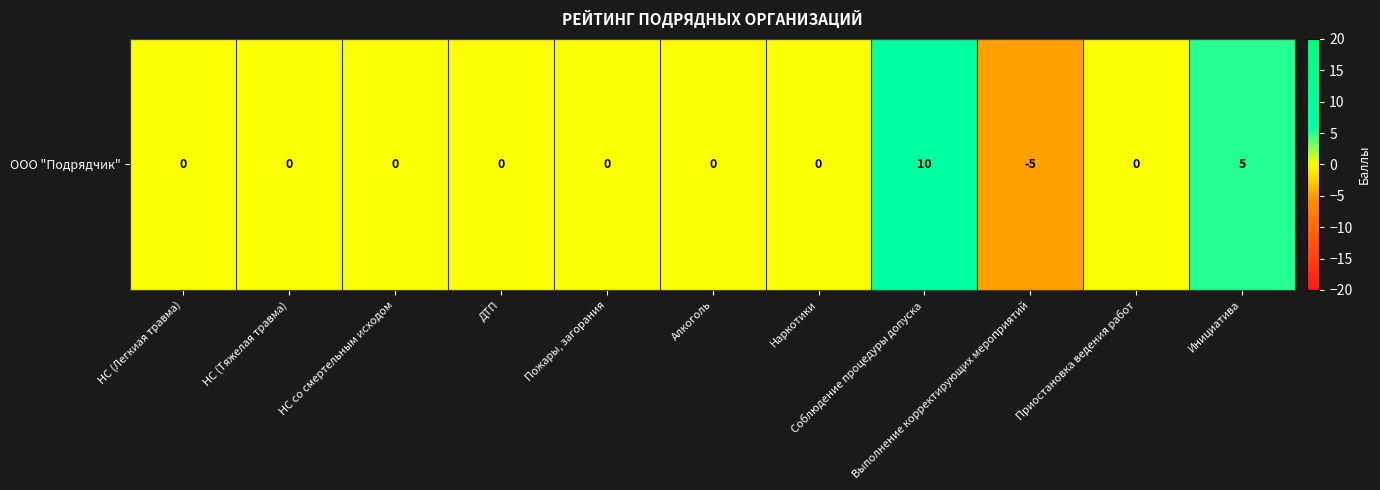

What is the maximum value shown in the chart?

10